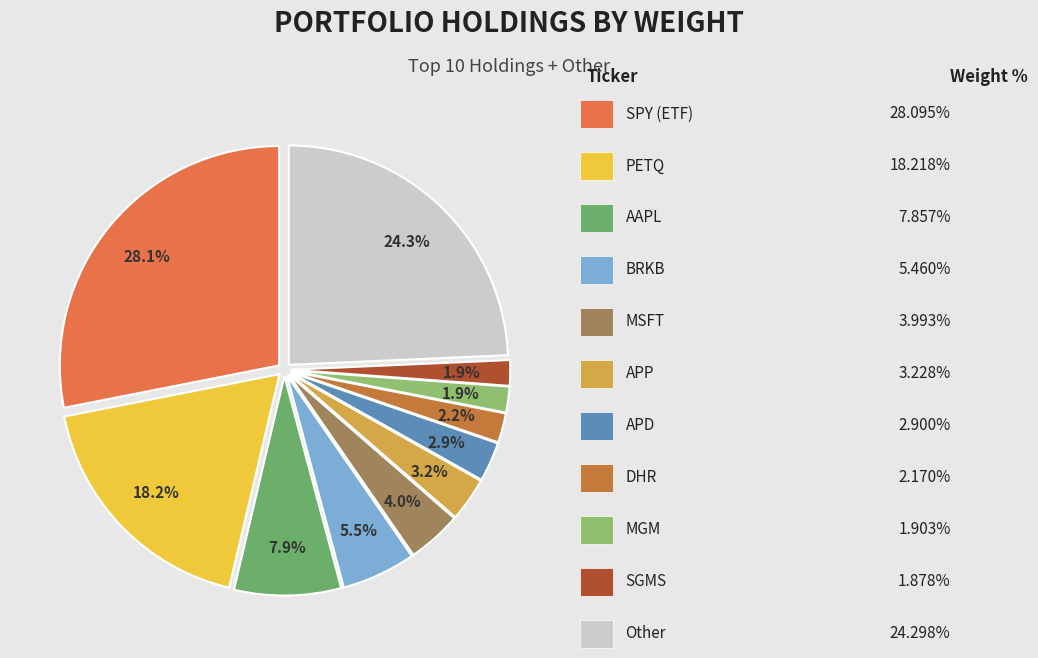

How many segments does this pie chart have?

11